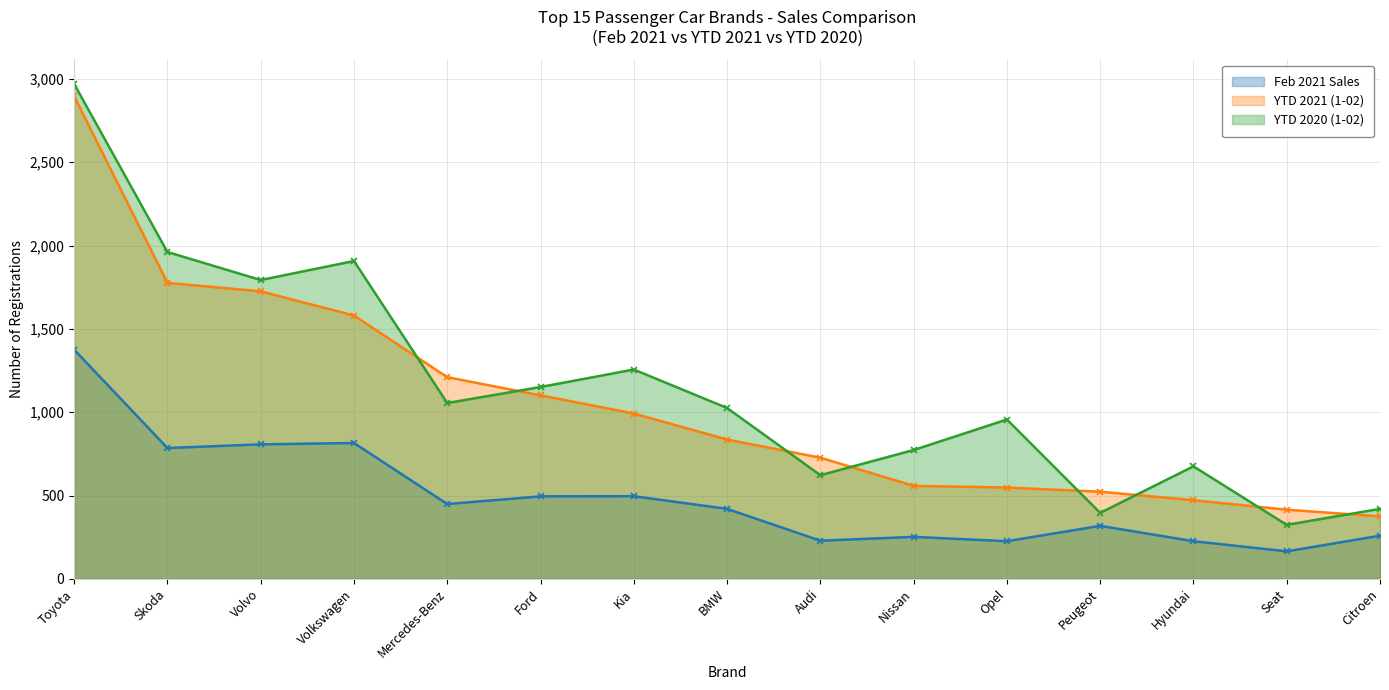

How many lines are shown in the chart?

3